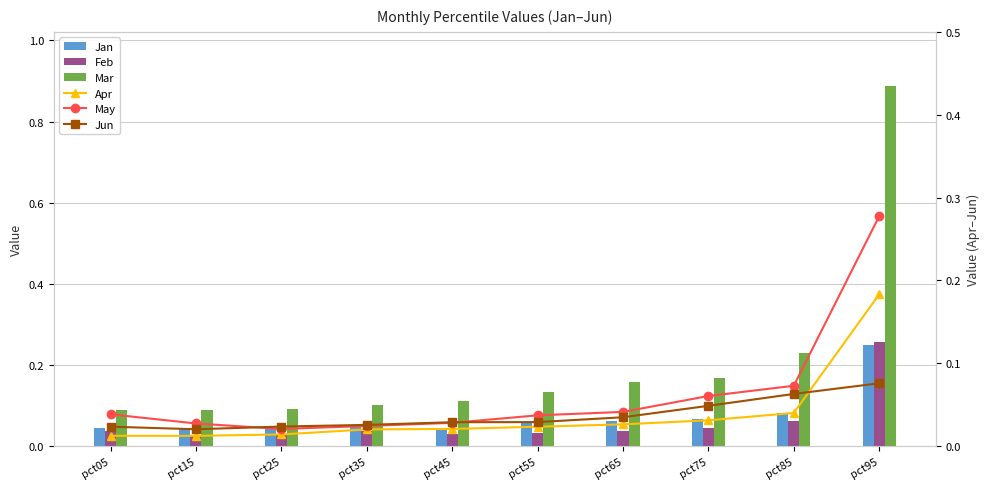

Which category has the highest value in the May series?

pct95